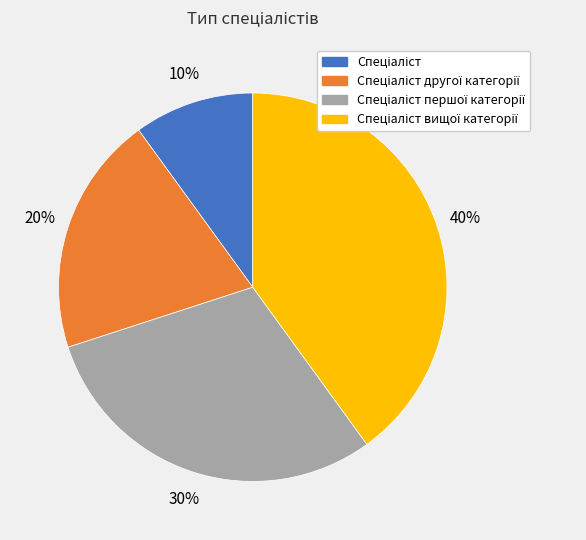

To the nearest percent, what is the average slice percentage?

25%